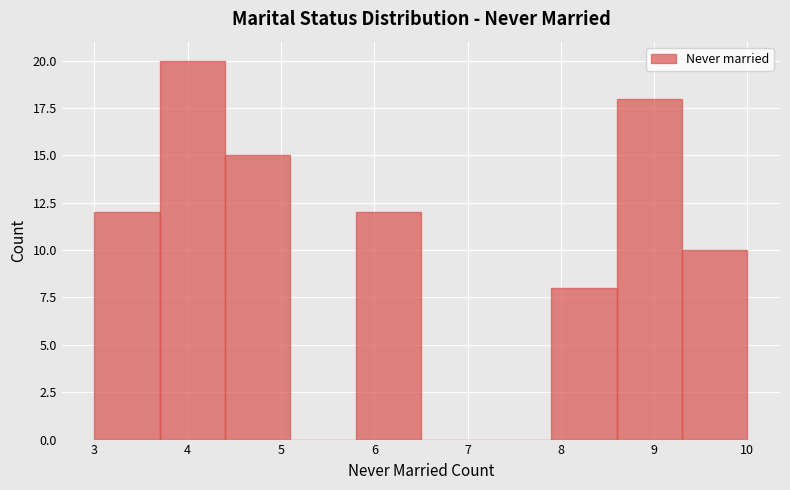

Reading left to right, transcribe this chart: for each bar, give the range it covers on the x-axis and its height. The values are not printed on the chart, so give them approximately, as read against the axis.

3.0 to 3.7: 12
3.7 to 4.4: 20
4.4 to 5.1: 15
5.1 to 5.8: 0
5.8 to 6.5: 12
6.5 to 7.2: 0
7.2 to 7.9: 0
7.9 to 8.6: 8
8.6 to 9.3: 18
9.3 to 10.0: 10